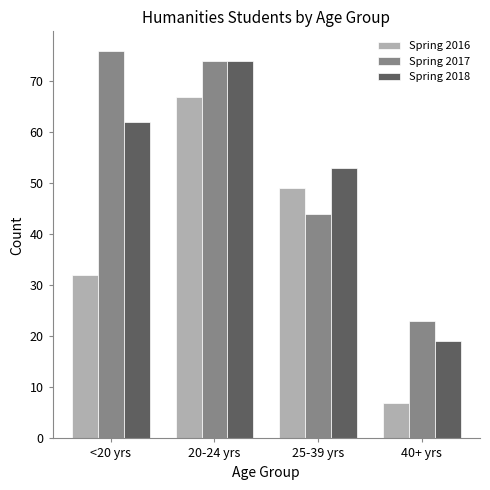

How many bars are there in total?

12